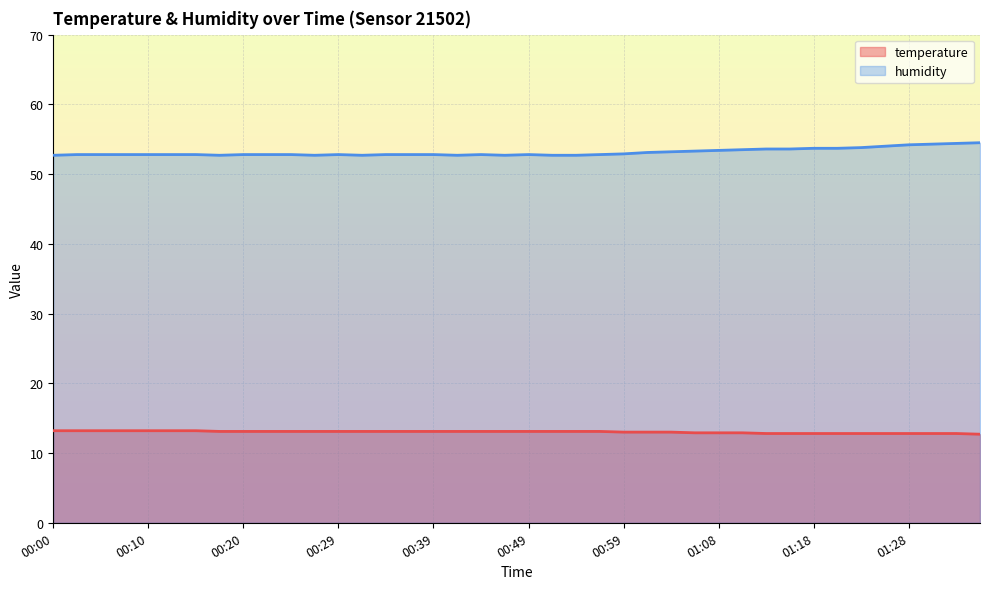

What is the difference between the highest and lowest values at 00:25?

39.7